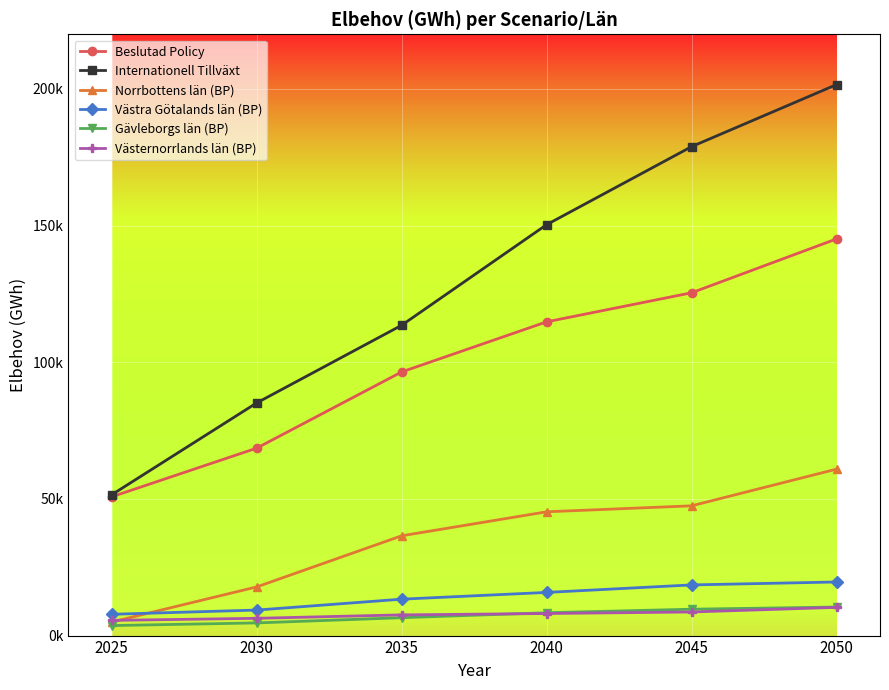

Reading left to right, transcribe all the data shown in this chart.

Beslutad Policy: 2025=50786	2030=68586	2035=96463	2040=114793	2045=125422	2050=145128
Internationell Tillväxt: 2025=51536	2030=85136	2035=113542	2040=150343	2045=178893	2050=201593
Norrbottens län (BP): 2025=4971	2030=17811	2035=36512	2040=45291	2045=47477	2050=60899
Västra Götalands län (BP): 2025=7793	2030=9334	2035=13324	2040=15790	2045=18537	2050=19612
Gävleborgs län (BP): 2025=3663	2030=4632	2035=6537	2040=8355	2045=9653	2050=10445
Västernorrlands län (BP): 2025=5562	2030=6320	2035=7572	2040=8075	2045=8635	2050=10322